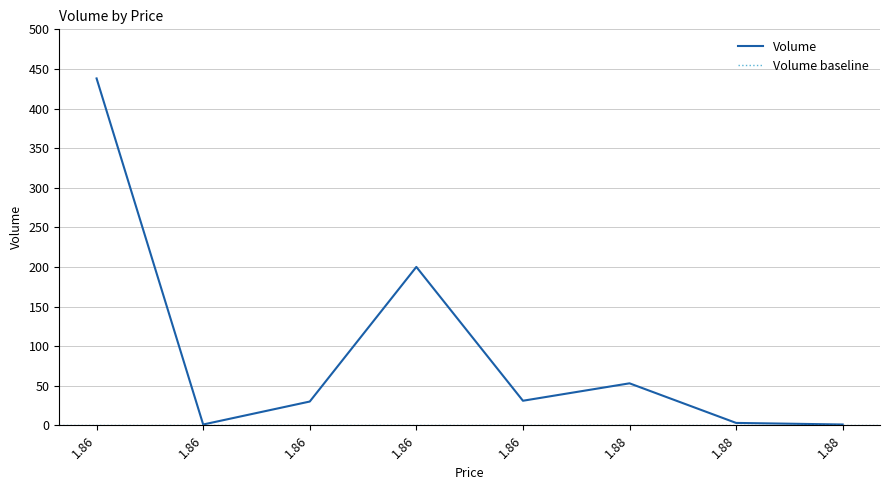

What is the difference between the maximum and minimum values?

437